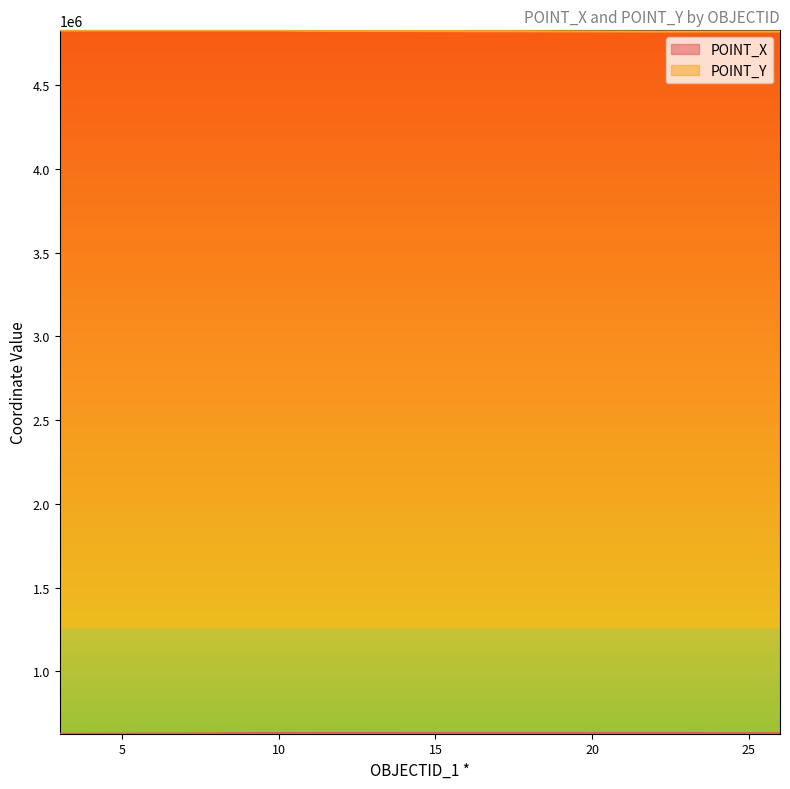

The value of POINT_X at 7 is 971380.5. True or false?

False